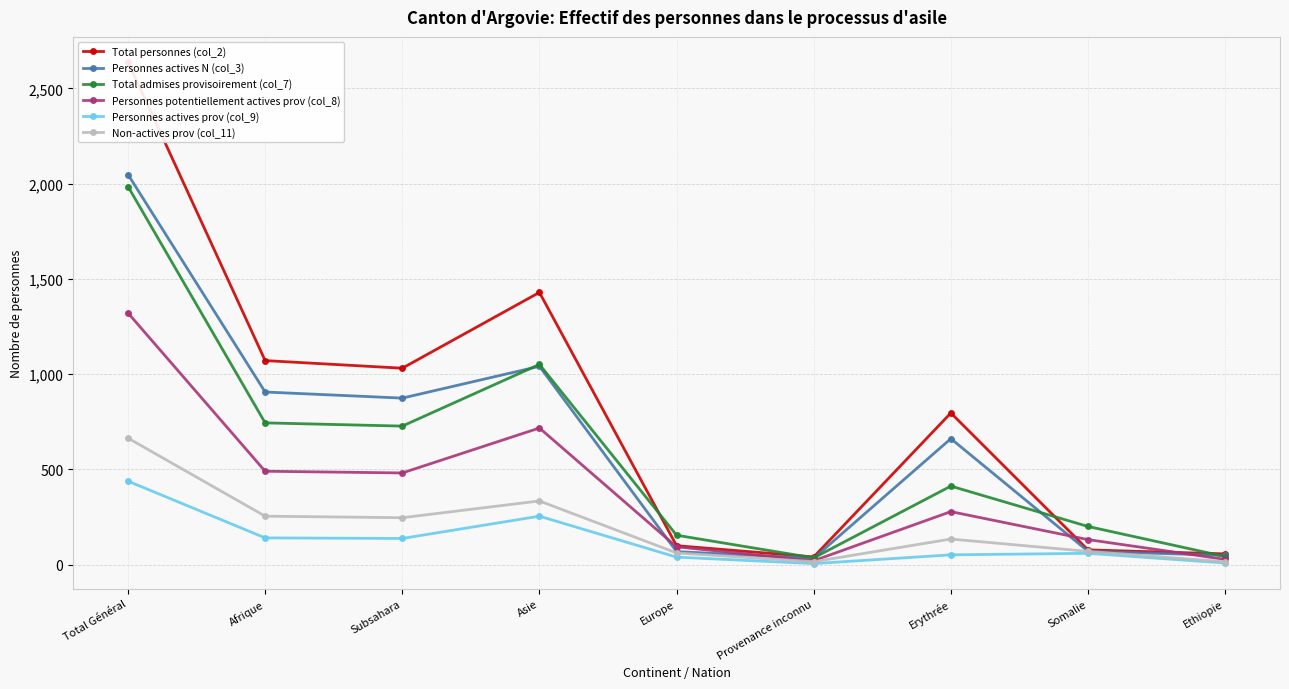

Where is the first local maximum for Total admises provisoirement (col_7)?

Asie